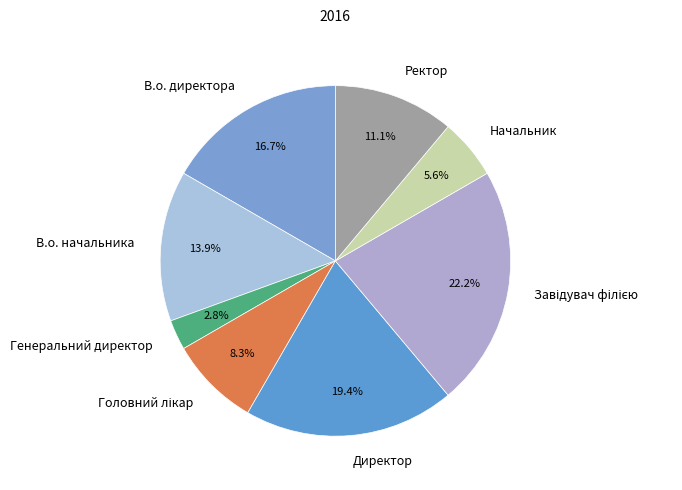

To the nearest percent, what is the difference between the largest and smallest slice percentages?

19%